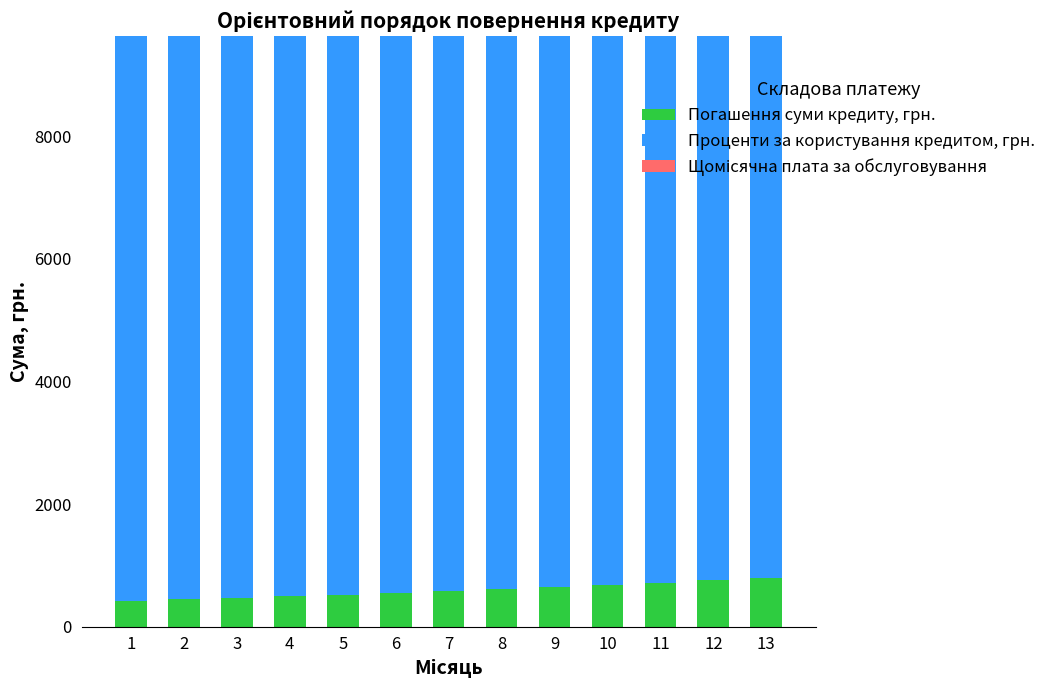

What is the difference between the maximum and minimum values in the Погашення суми кредиту, грн. series?

368.8